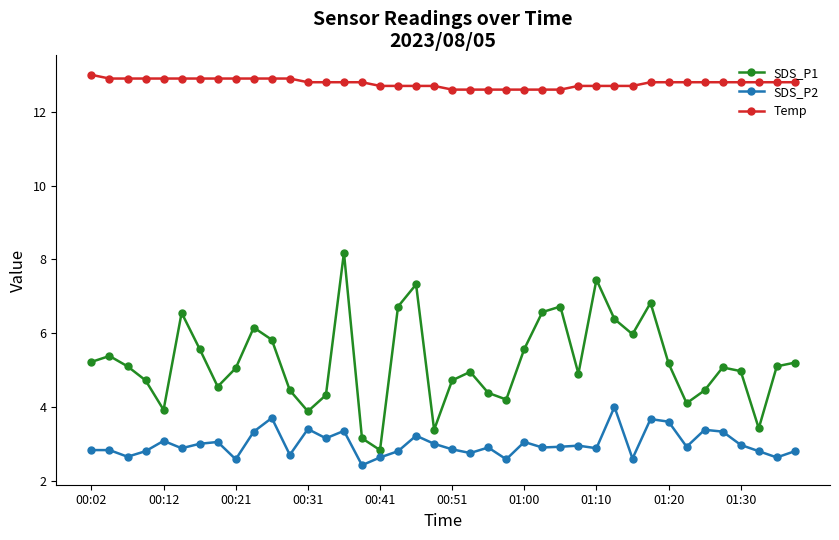

How many lines are shown in the chart?

3